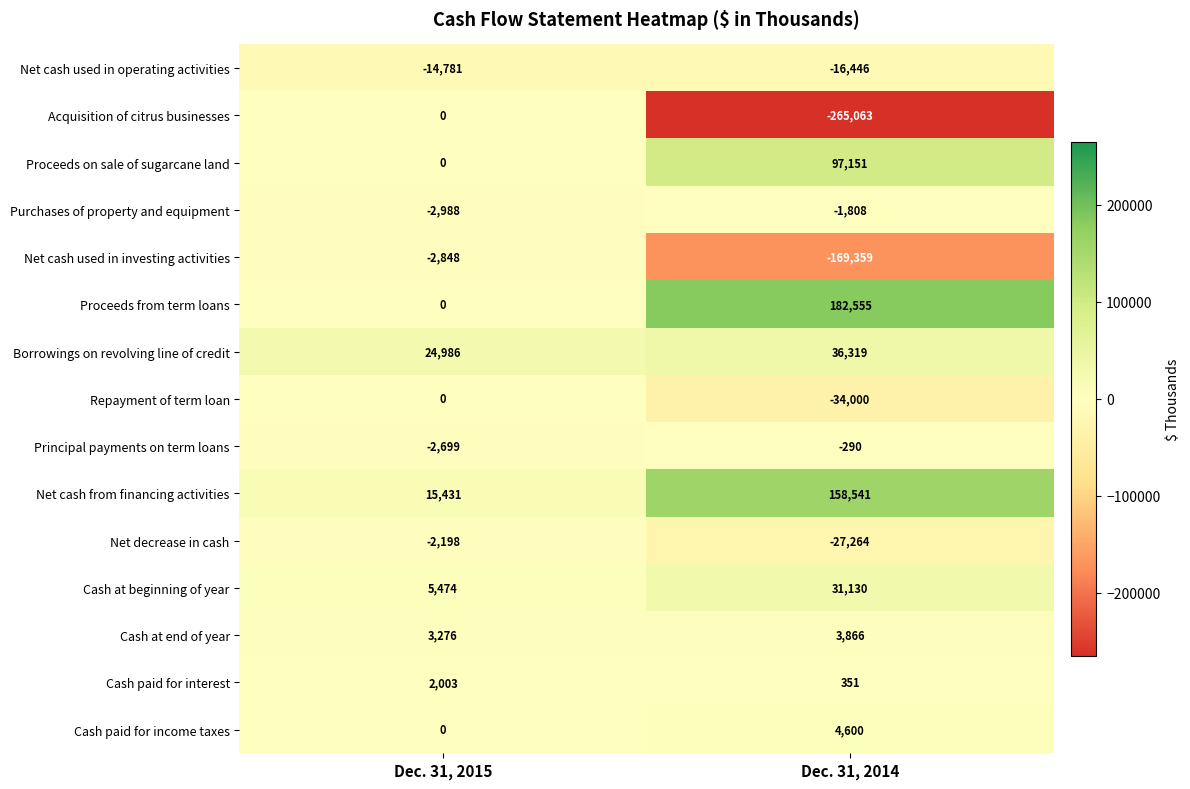

Is it true that Acquisition of citrus businesses equals 0 at Dec. 31, 2015?

True